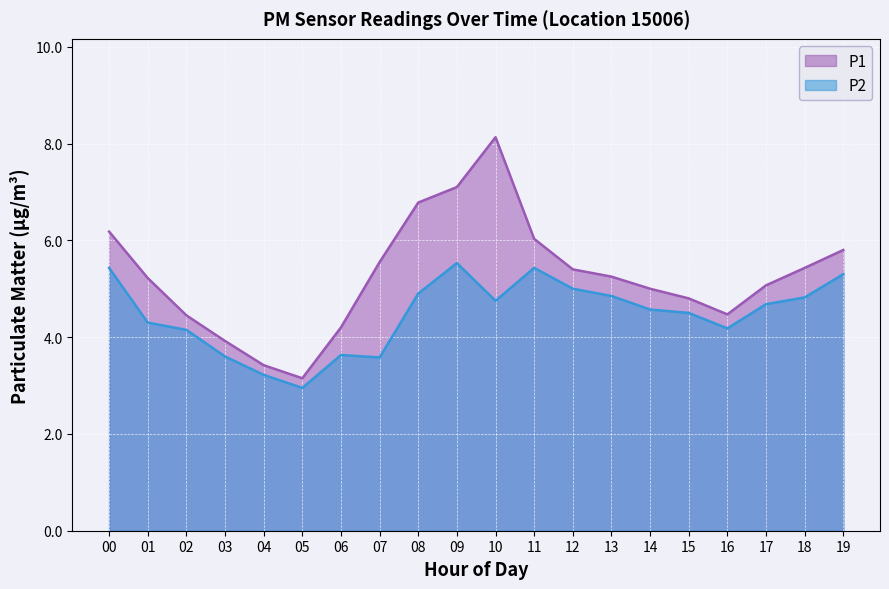

Where is P2 nearest to the value 4?

02